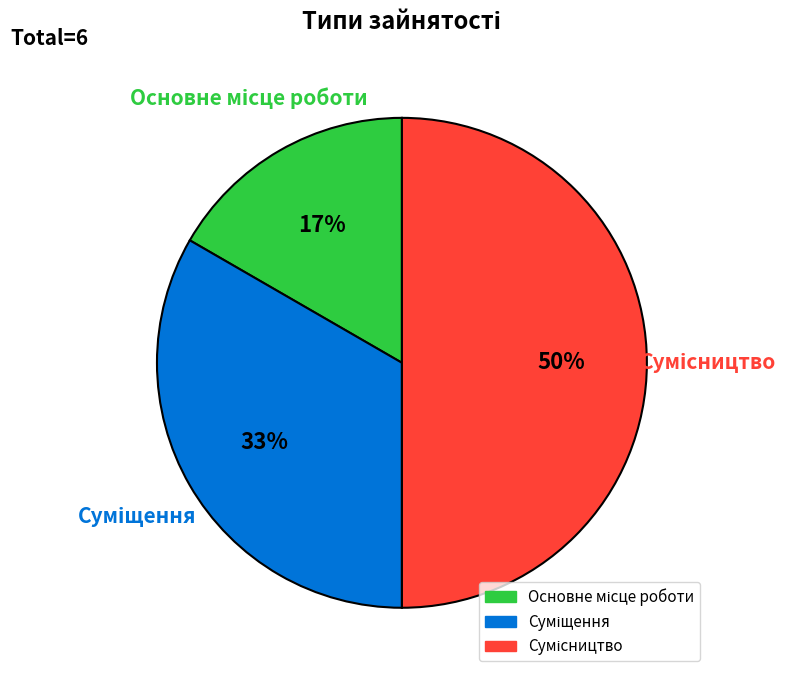

To the nearest percent, what is the difference between the largest and smallest slice percentages?

33%